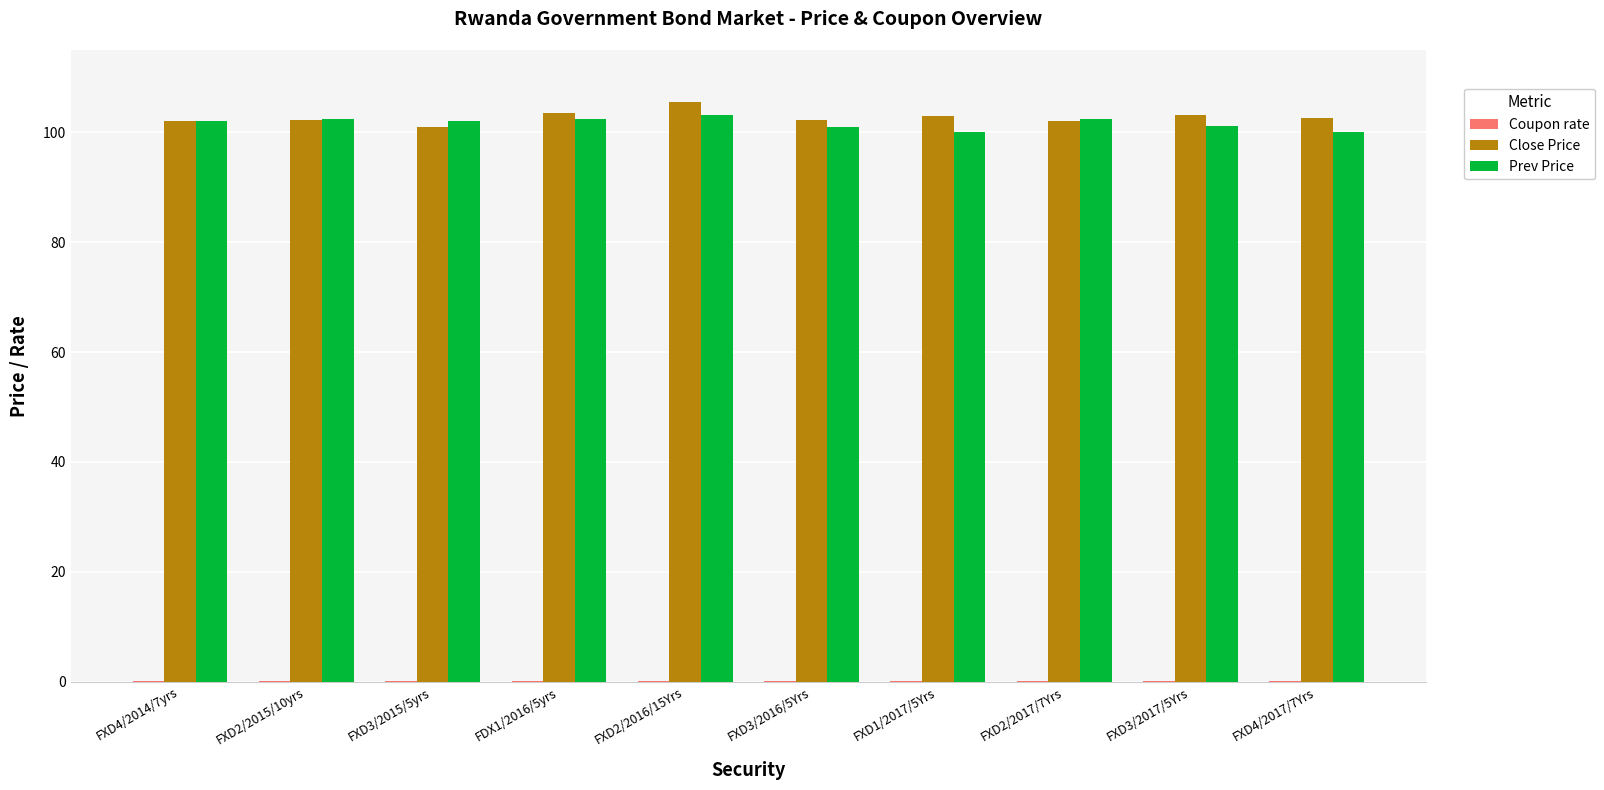

True or false: Close Price has a value of 102.1 at FXD2/2017/7Yrs.

True